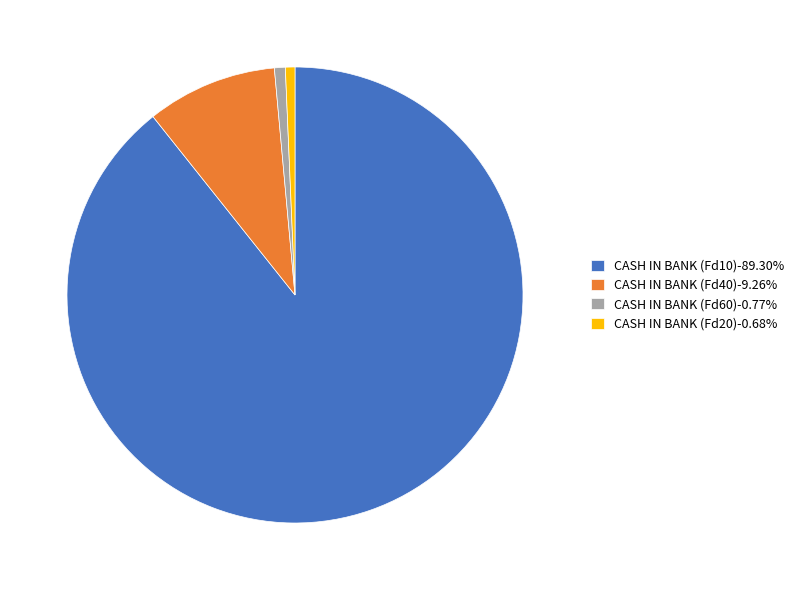

Do CASH IN BANK (Fd10)-89.30% and CASH IN BANK (Fd60)-0.77% together represent more than half of the pie?

Yes